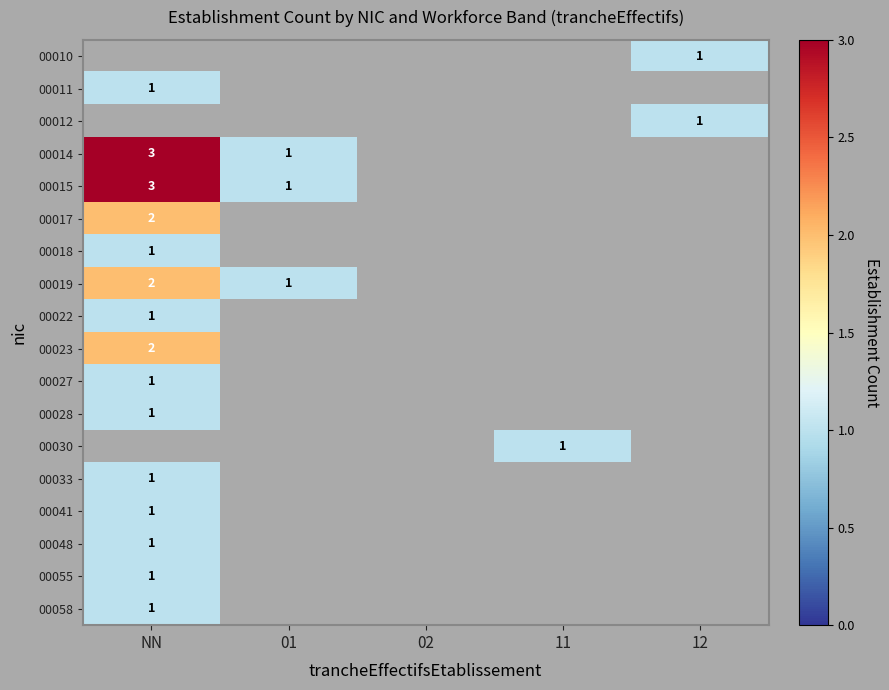

The value of 00019 at 01 is 2. True or false?

False